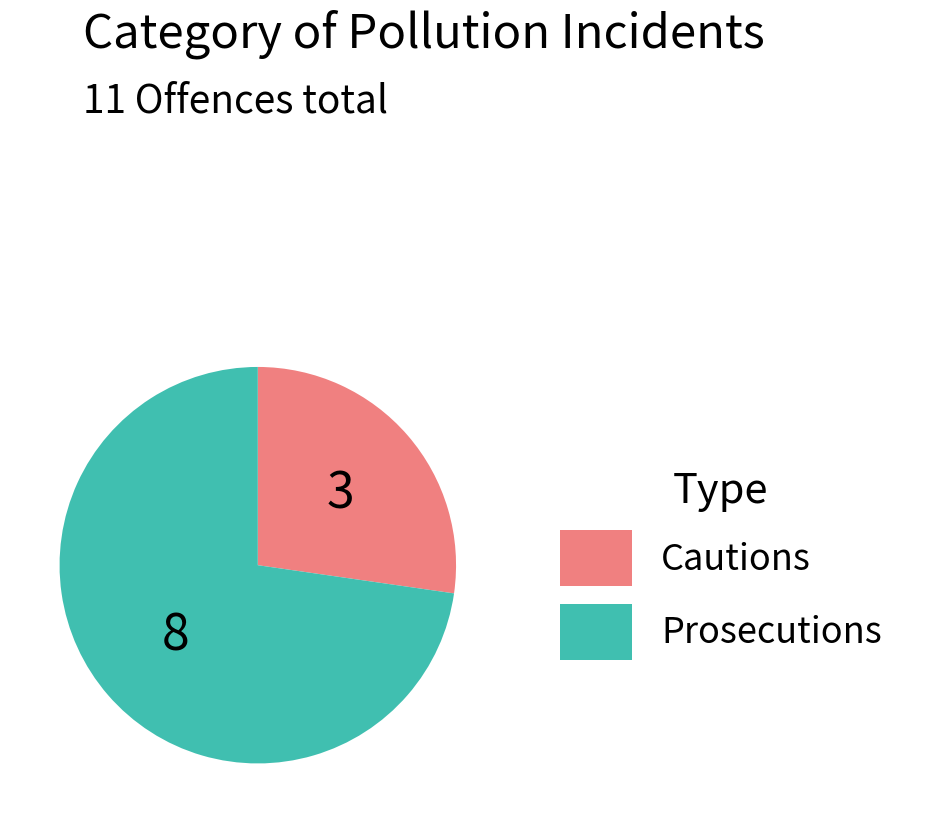

How many slices are in this pie chart?

2